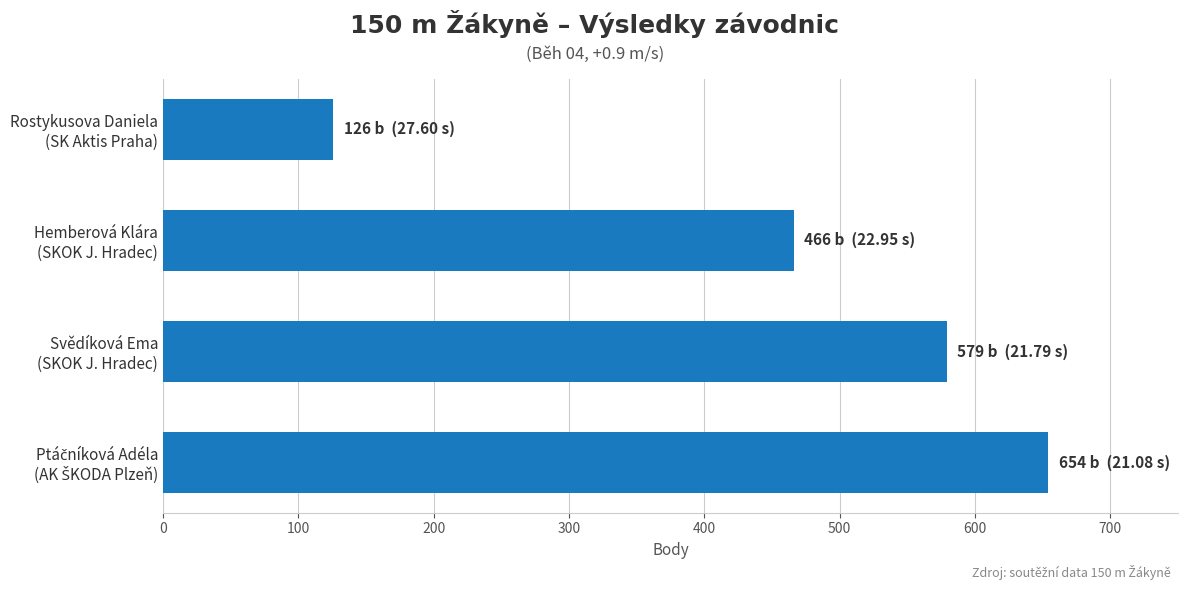

At which label is the value closest to 390?

Hemberová Klára
(SKOK J. Hradec)